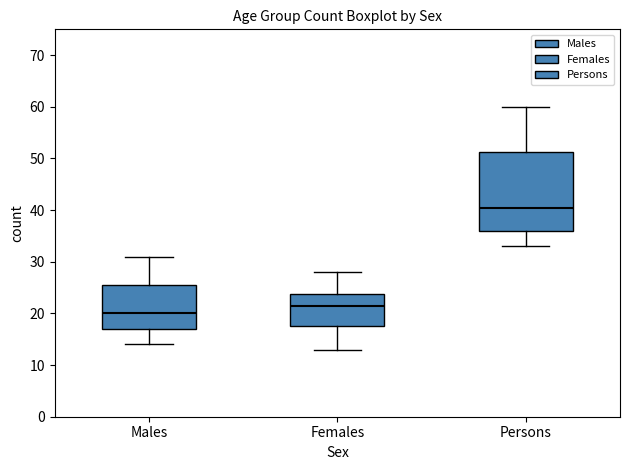

Which box has the highest median line?

Persons